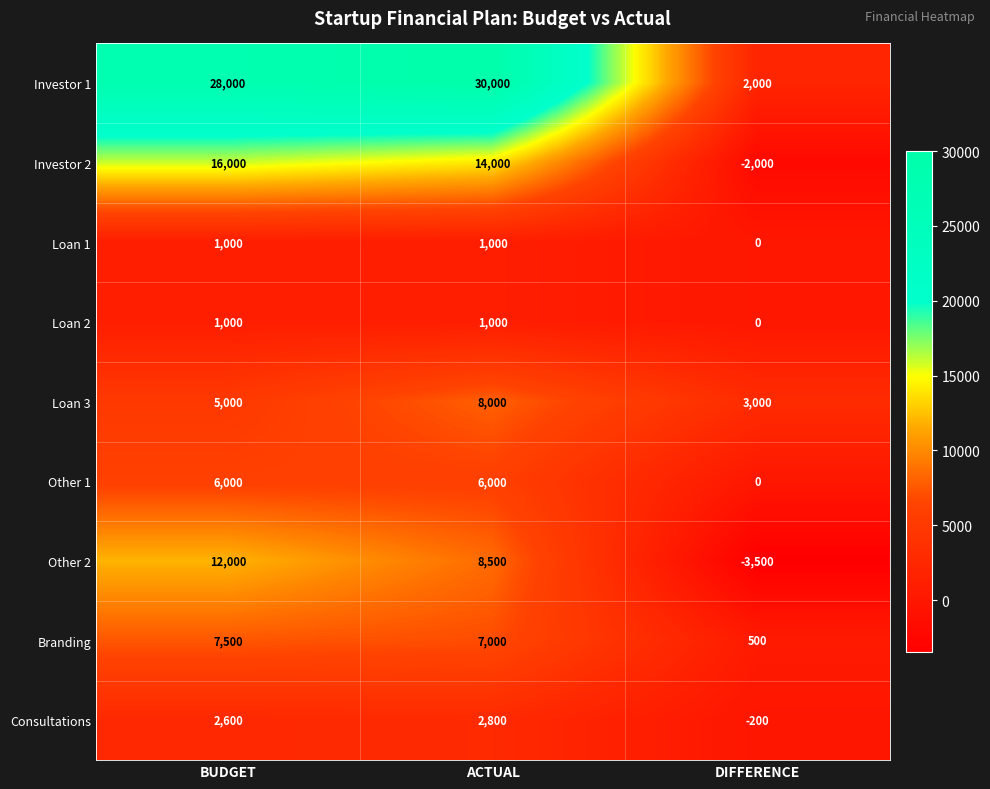

What is the difference between the Loan 3 values at BUDGET and DIFFERENCE?

2000